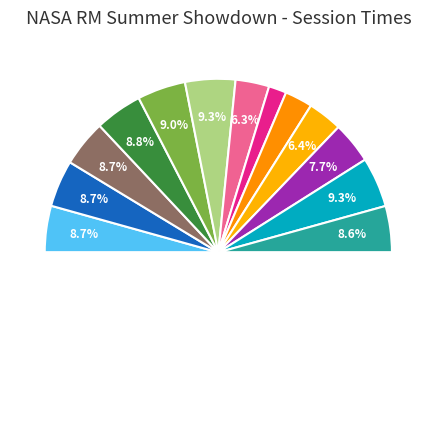

How much of the chart is everything except Abe Mostafa?

93.6%